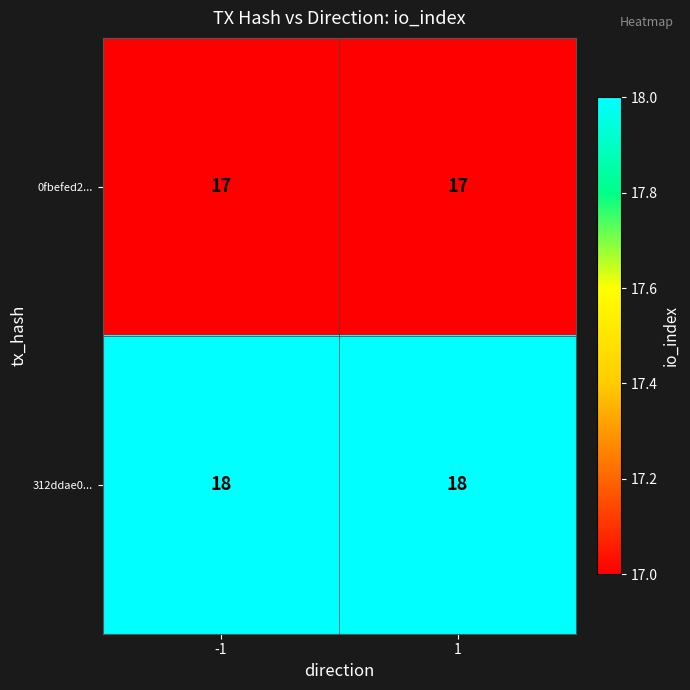

What is the approximate value of 0fbefed2... at -1?

17